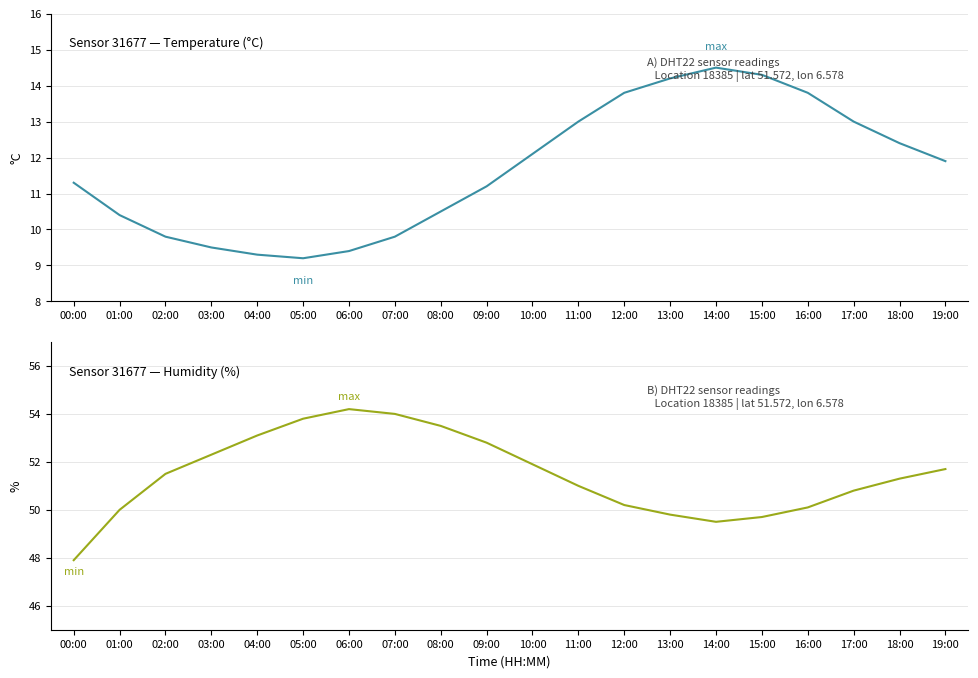

True or false: temperature and humidity intersect in this chart.

False